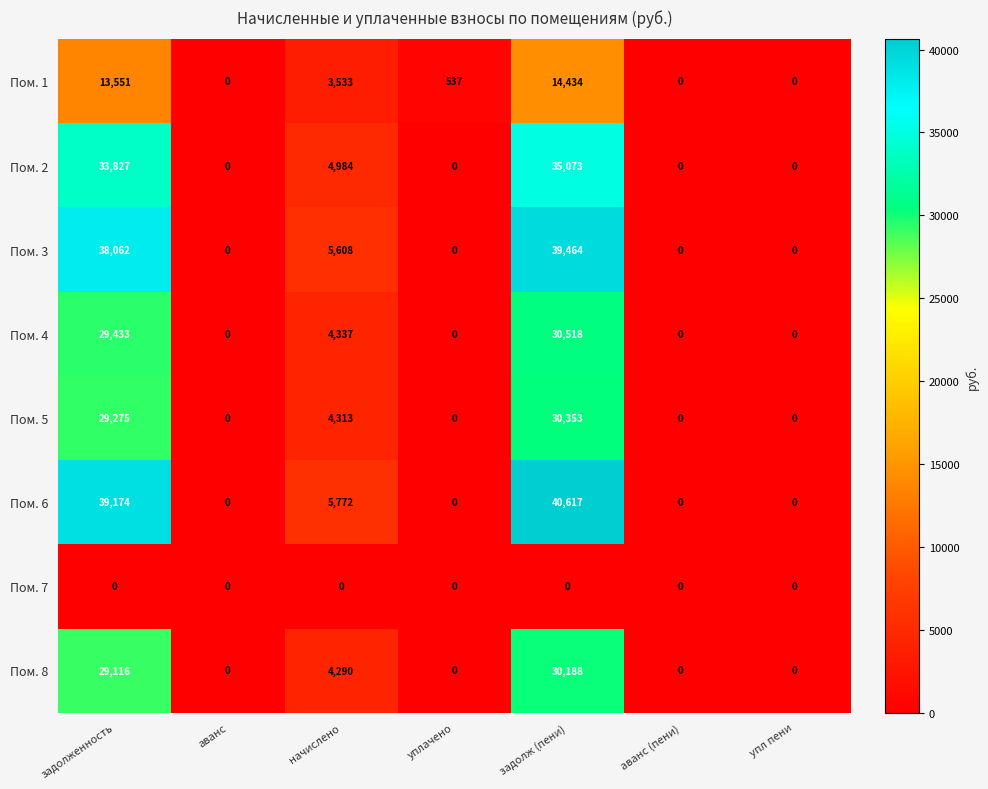

Which series changed the most between задолж (пени) and упл пени?

Пом. 6